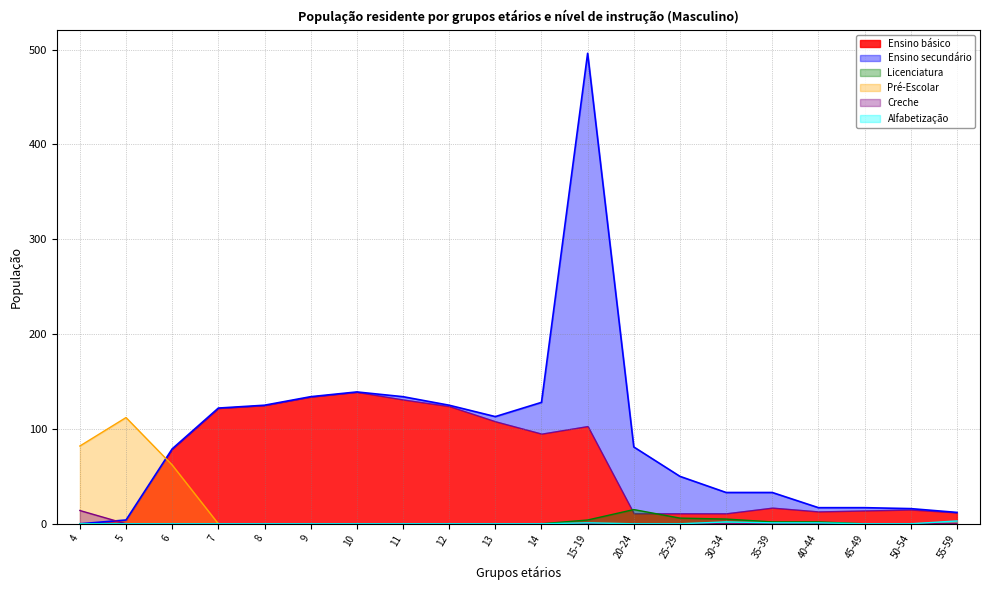

Rank the categories by Alfabetização value from highest to lowest.

55-59, 30-34, 15-19, 35-39, 40-44, 4, 5, 6, 7, 8, 9, 10, 11, 12, 13, 14, 20-24, 25-29, 45-49, 50-54